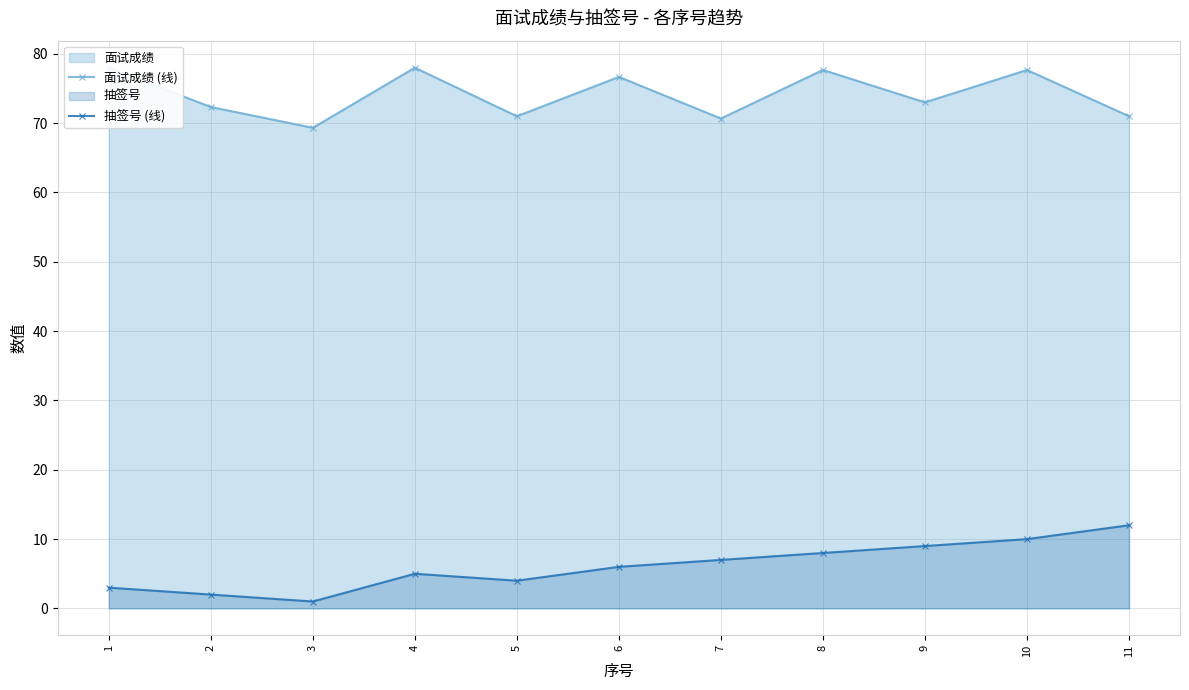

Where does the 面试成绩 (线) series first go above 73?

1